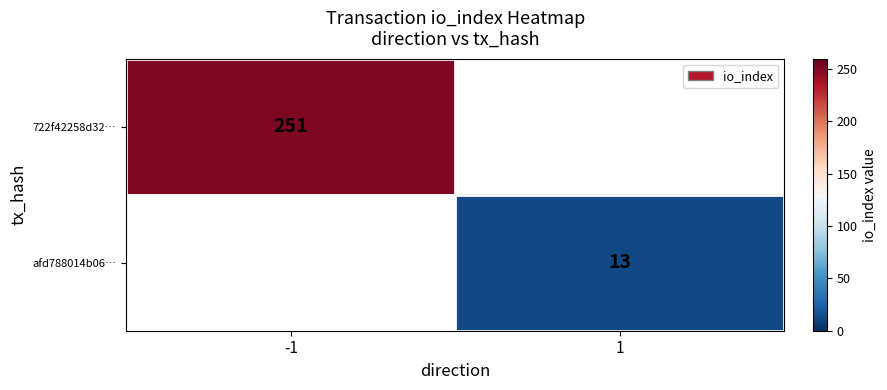

The value of 722f42258d32… at -1 is 336. True or false?

False